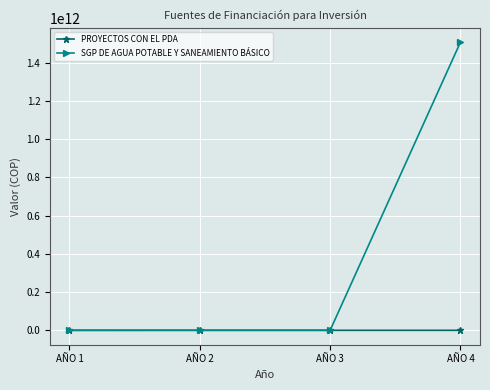

What value does the SGP DE AGUA POTABLE Y SANEAMIENTO BÁSICO series have at AÑO 3, to the nearest 50?

89000000